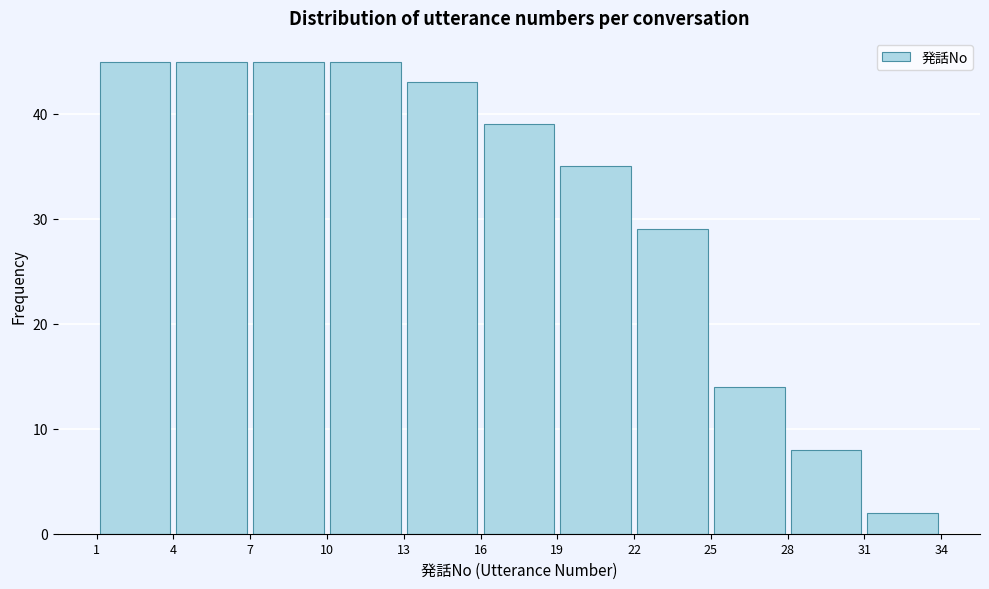

Reading left to right, list every bar in this chart as the range it spans on the x-axis followed by its height. The values are not printed on the chart, so give them approximately, as read against the axis.

1 to 4: 45
4 to 7: 45
7 to 10: 45
10 to 13: 45
13 to 16: 43
16 to 19: 39
19 to 22: 35
22 to 25: 29
25 to 28: 14
28 to 31: 8
31 to 34: 2